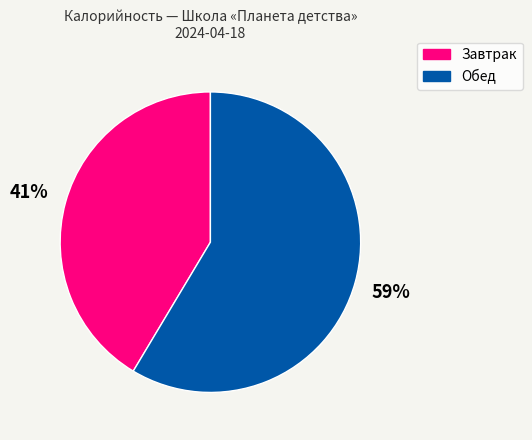

To the nearest percent, what portion does Обед represent?

59%